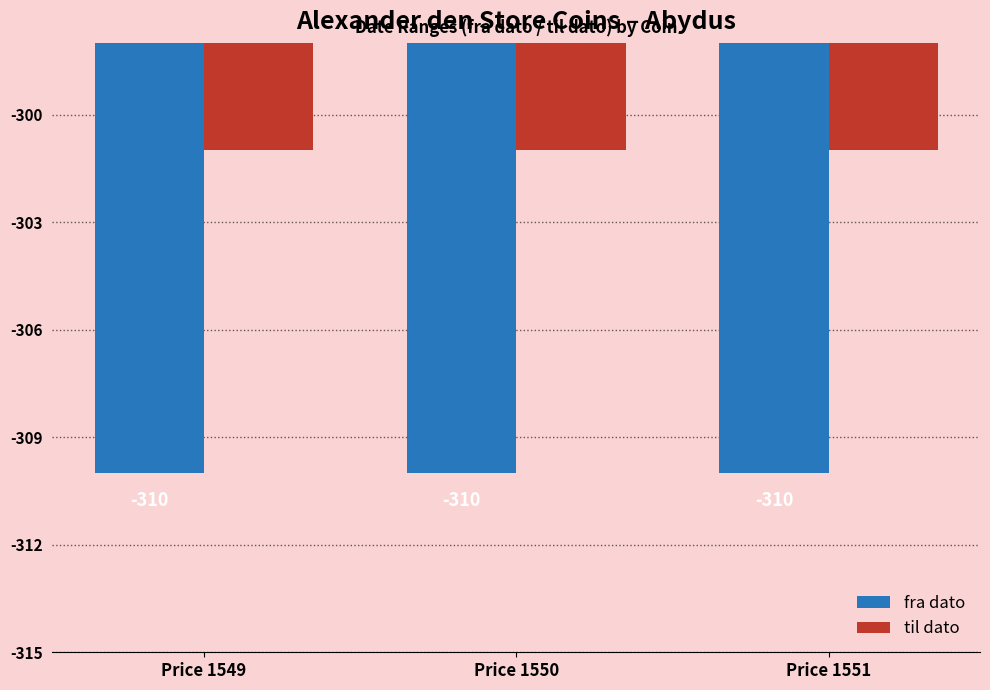

Count the number of categories in the chart.

3